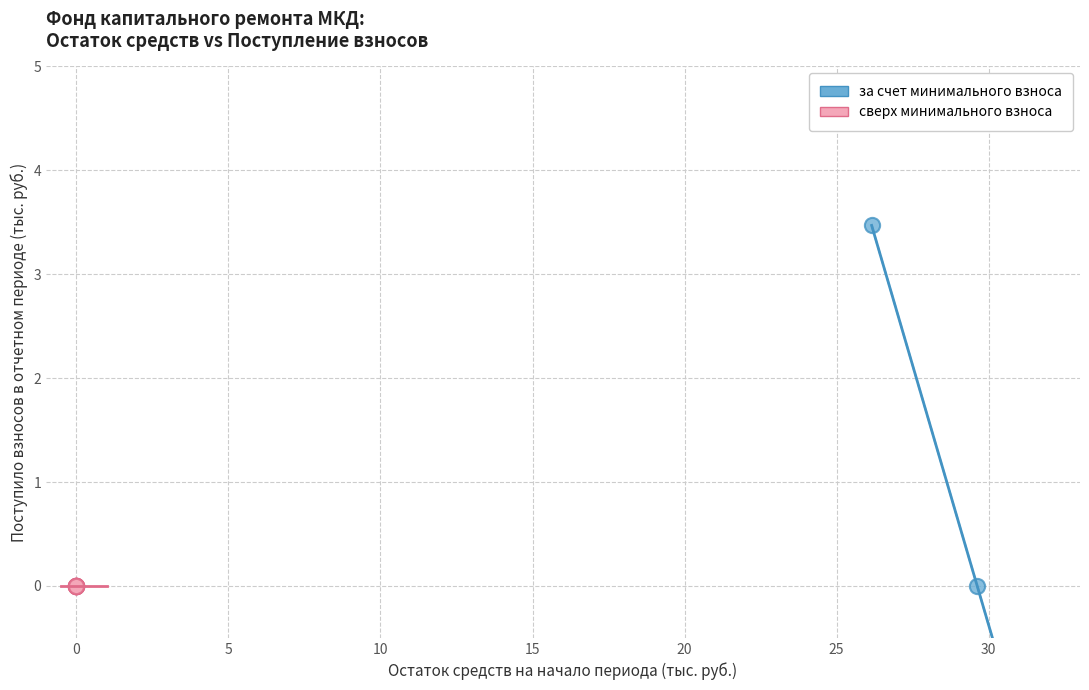

Which series reaches the maximum Y coordinate?

за счет минимального взноса